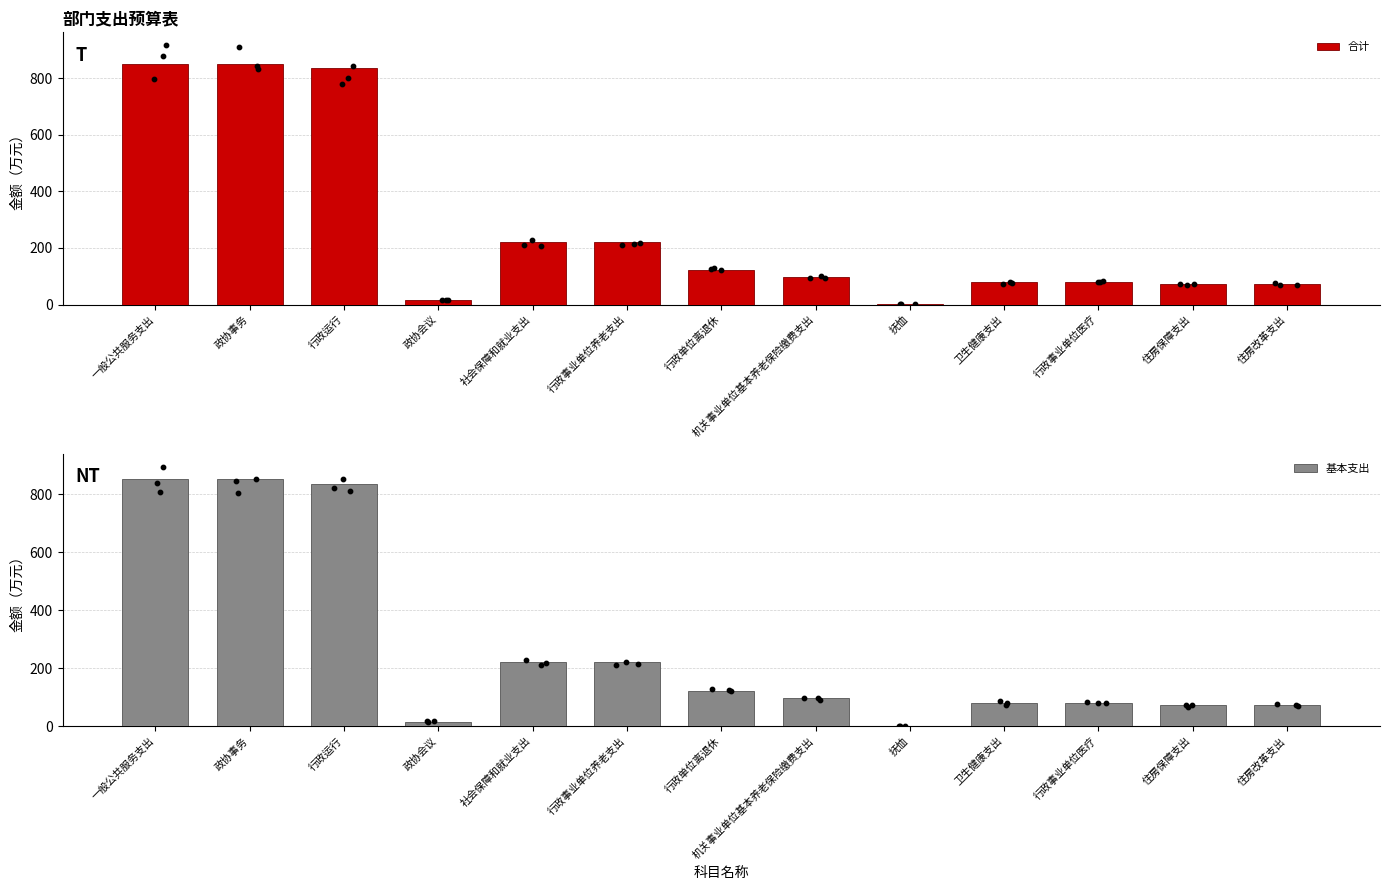

Which series has the largest total across all categories?

合计